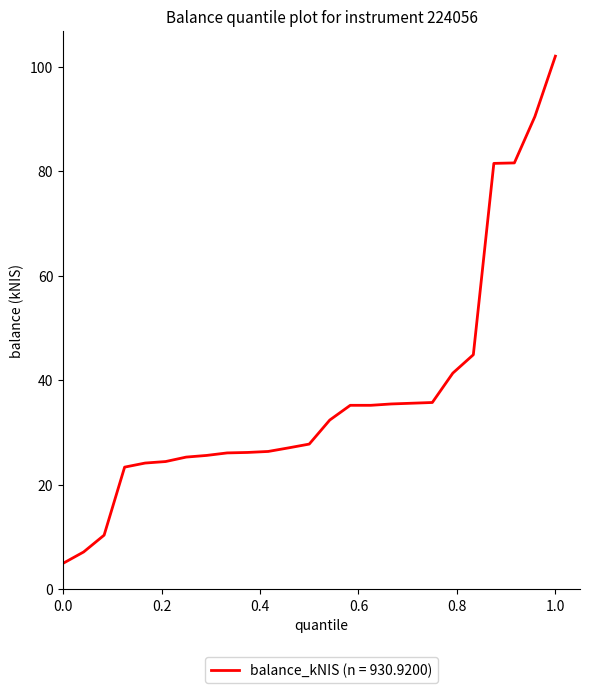

What is the minimum value shown in the chart?

5.0